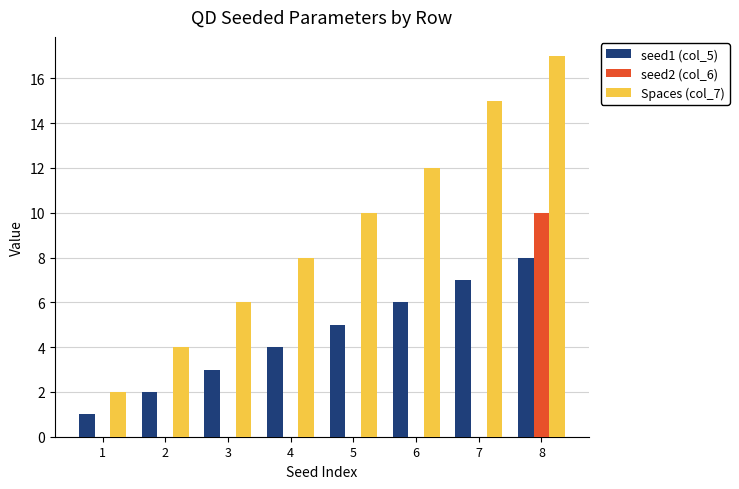

Count the seed1 (col_5) values in the range 3 to 7.

5